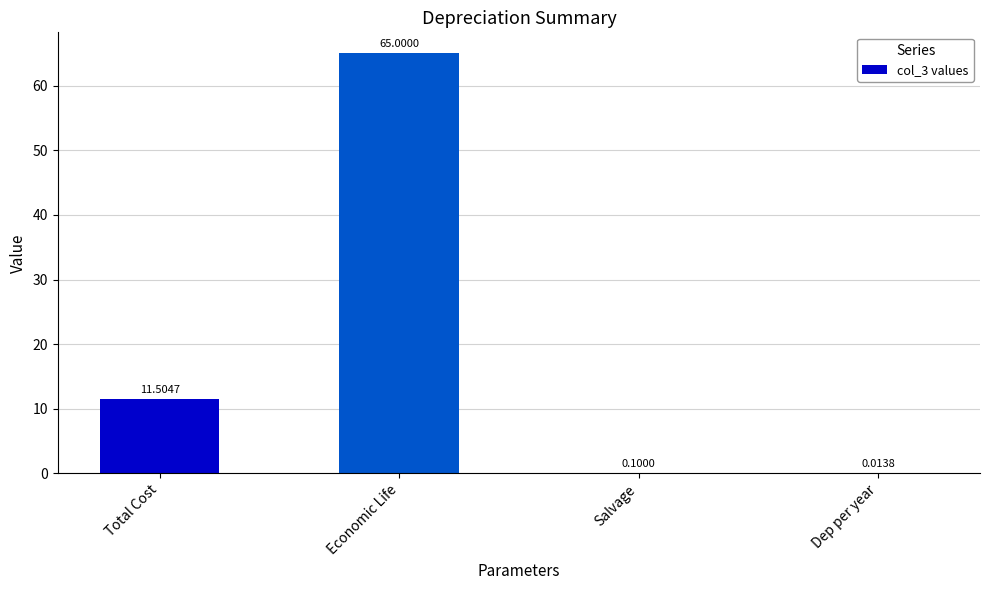

What is the average value?

19.2